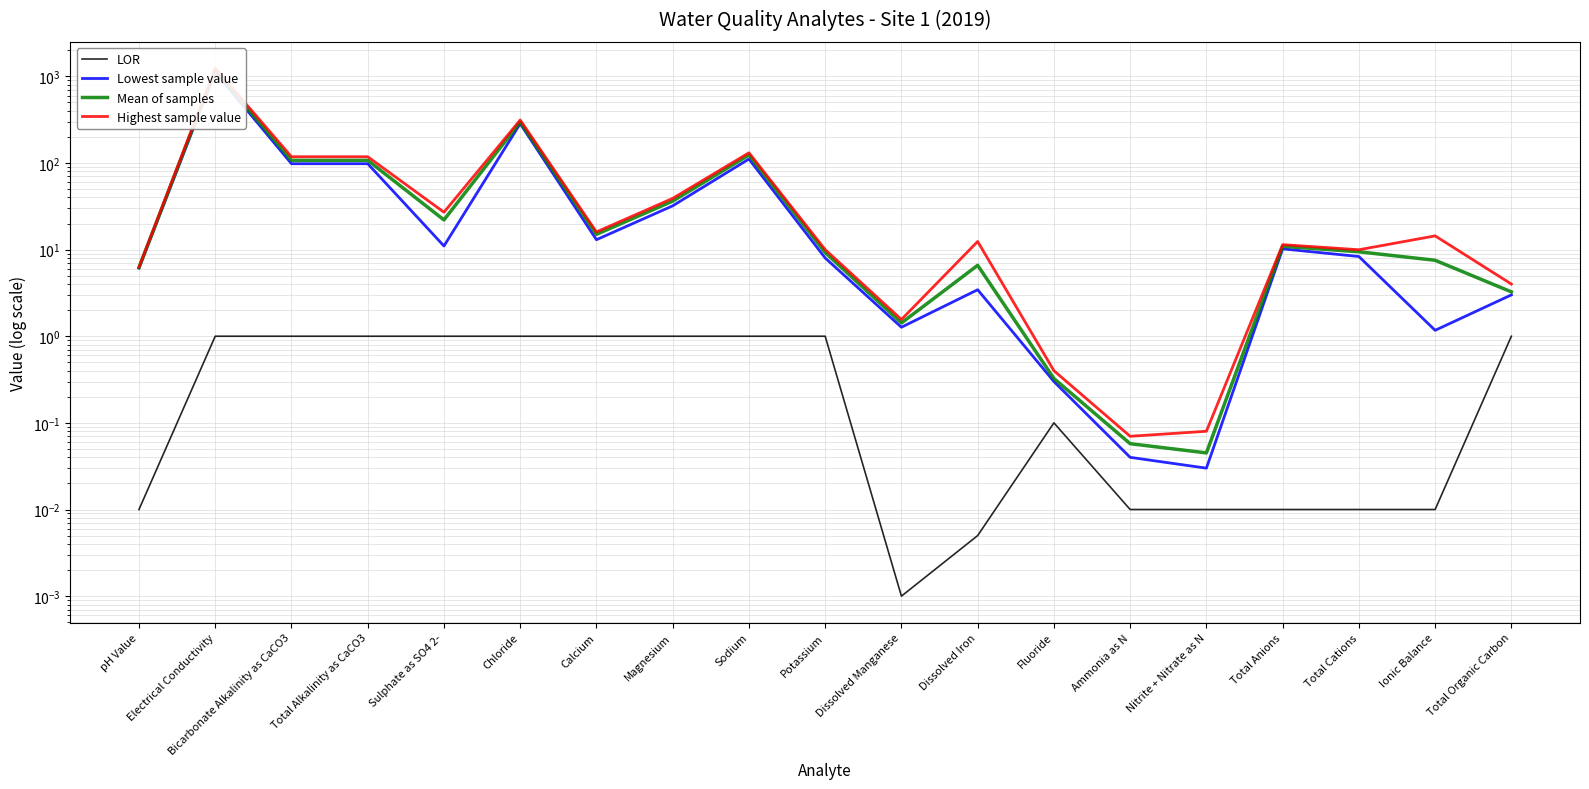

How many distinct data groups are displayed?

4